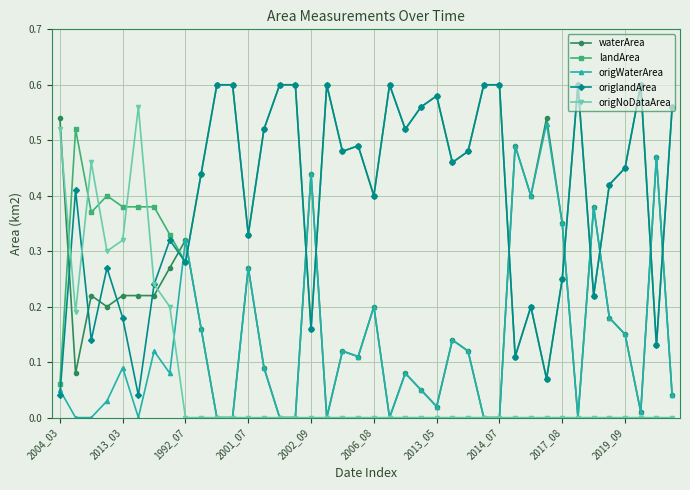

True or false: waterArea has more than 0 points higher than both neighbors.

True